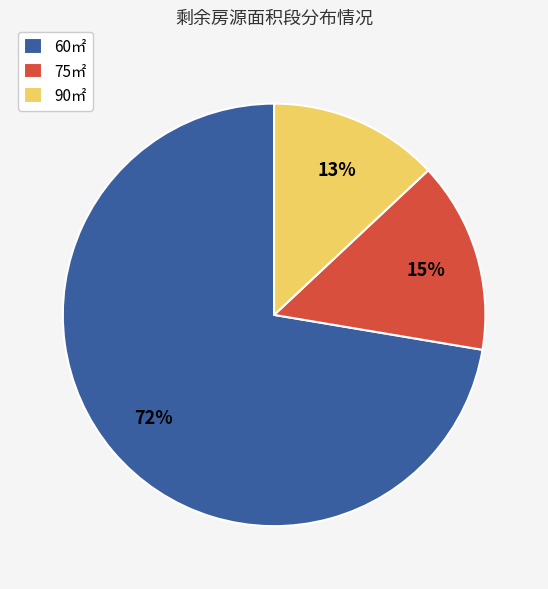

Is it true that 90㎡ is 13% of the pie?

True